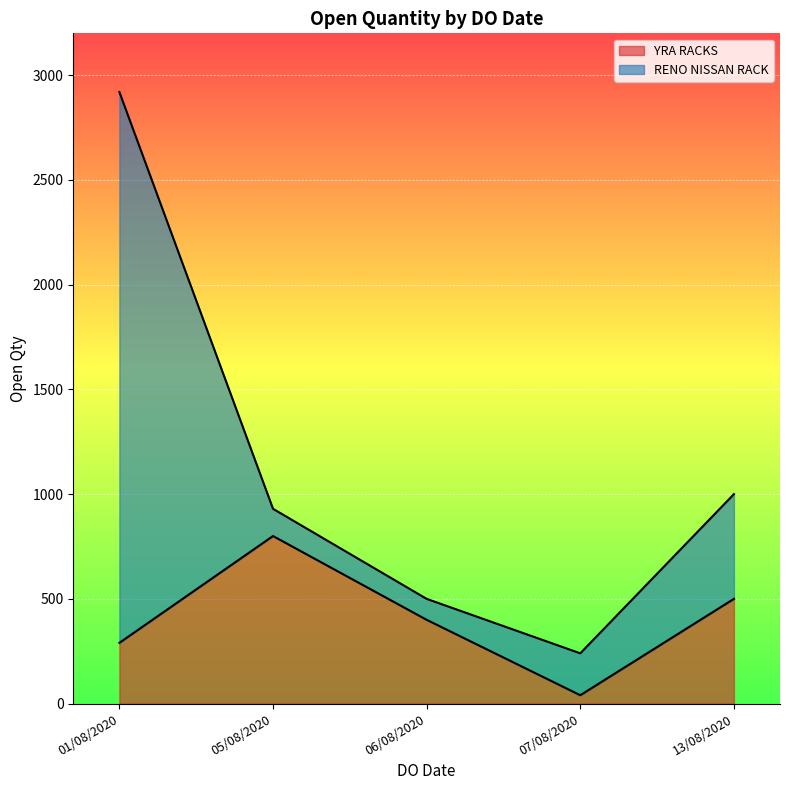

Approximately how many times larger is the value at 05/08/2020 compared to 01/08/2020?

2.8